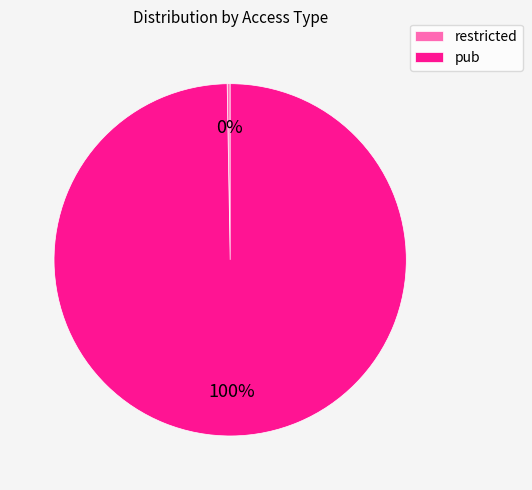

Which category has the biggest portion of the pie?

pub